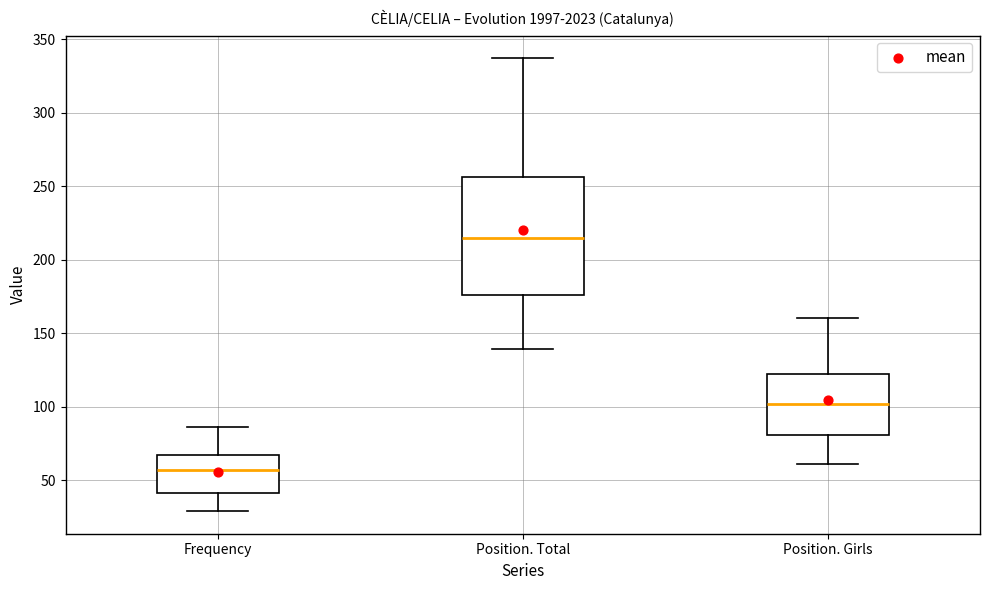

Which box is the tallest, from its lower edge to its upper edge?

Position. Total